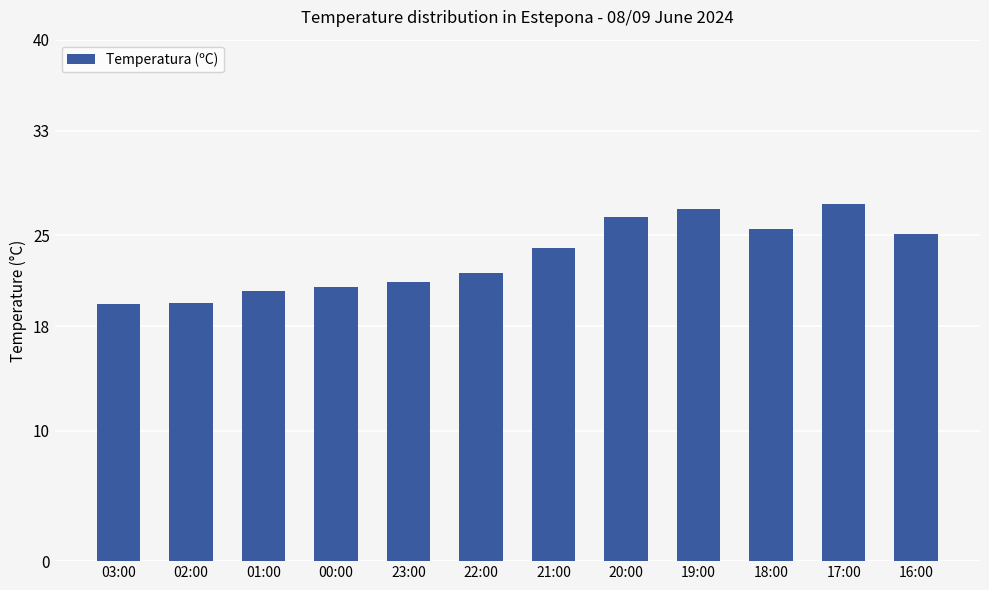

What is the label of the 6th bar from the left?

22:00